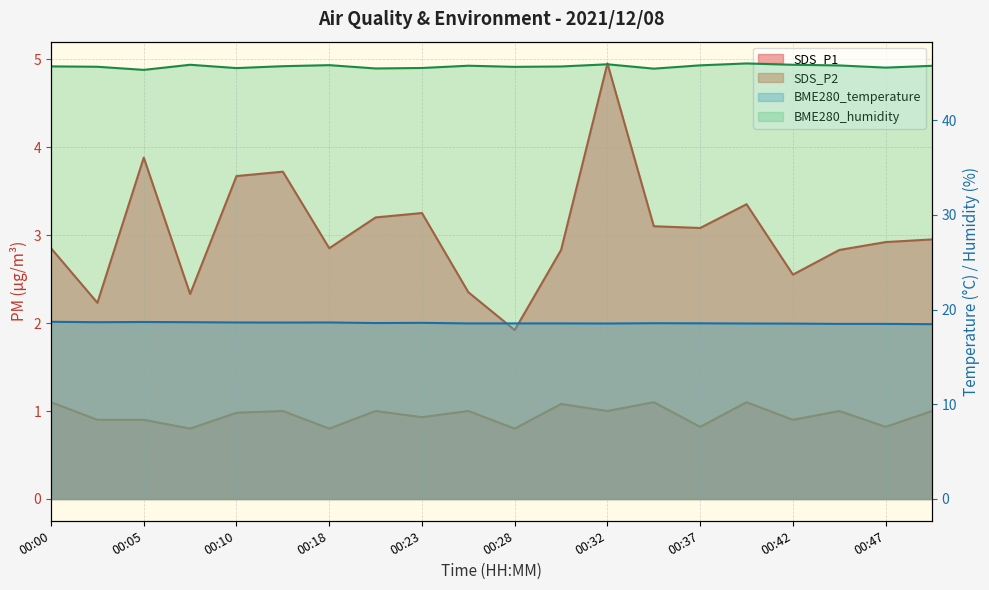

Rank the categories by SDS_P2 value from highest to lowest.

00:00, 00:35, 00:40, 00:30, 00:15, 00:20, 00:25, 00:32, 00:45, 00:49, 00:10, 00:23, 00:02, 00:05, 00:42, 00:37, 00:47, 00:07, 00:18, 00:28